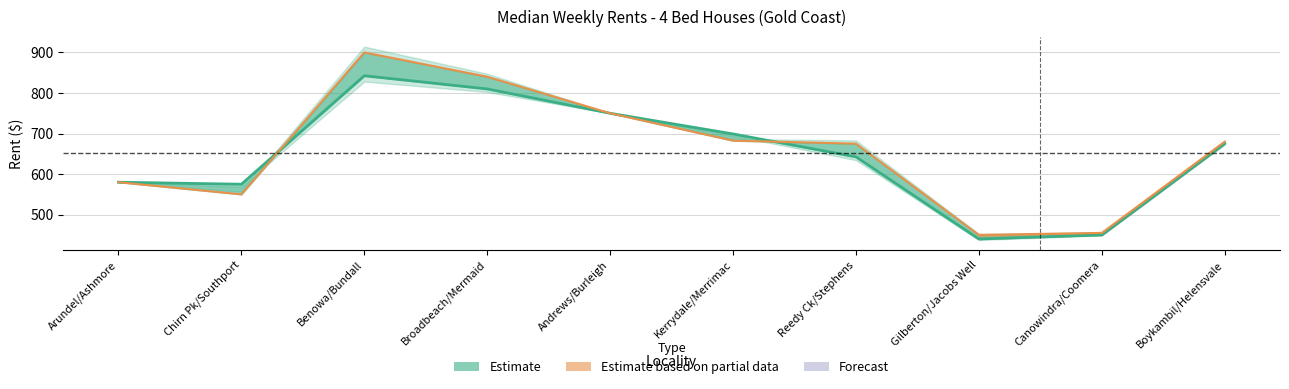

What is the difference between the Mar Qtr 19 Rent values at Arundel/Ashmore and Gilberton/Jacobs Well?

140.0